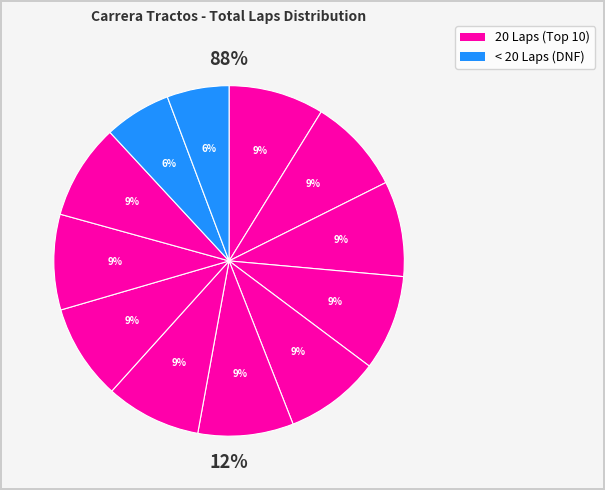

The Roberto Lascurain slice represents 1% of the pie. True or false?

False